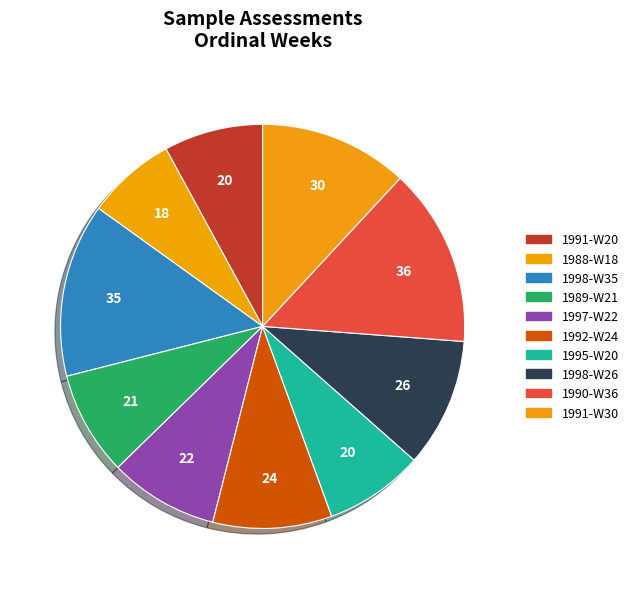

Combined, what portion of the pie is 1991-W20 and 1990-W36?

22.2%